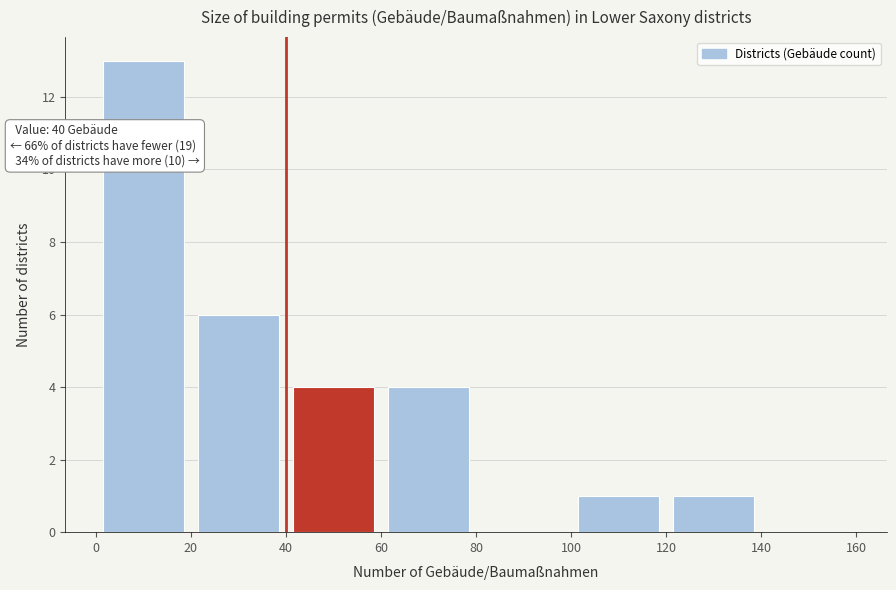

Which range on the x-axis has the tallest bar?

0 to 20